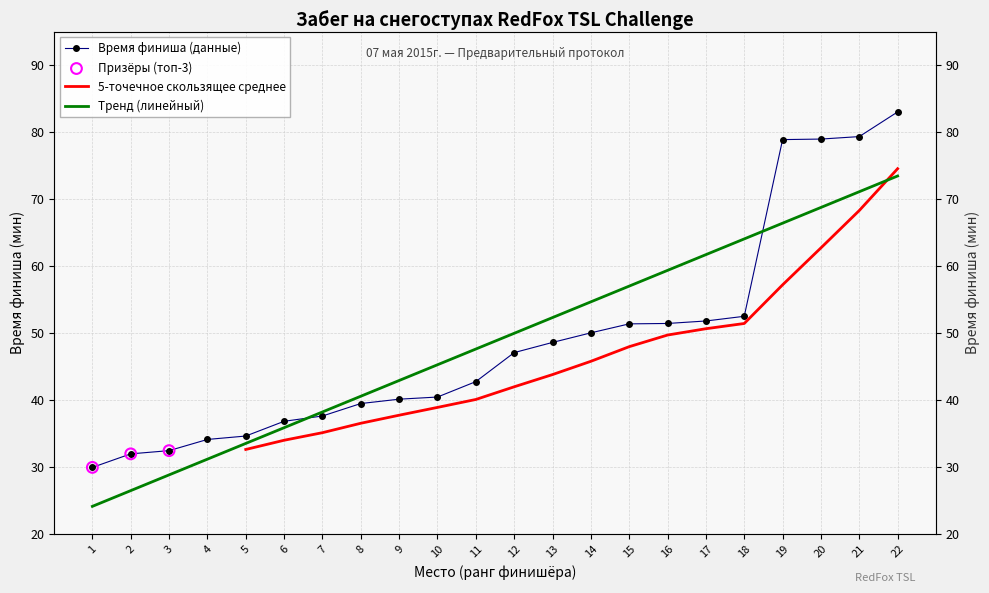

Which has a higher value, 13 or 8?

13